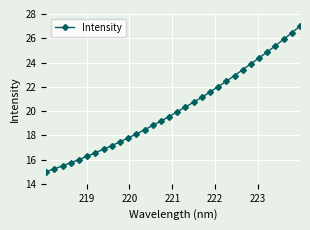

What is the value of the 5th point from the left?

16.0